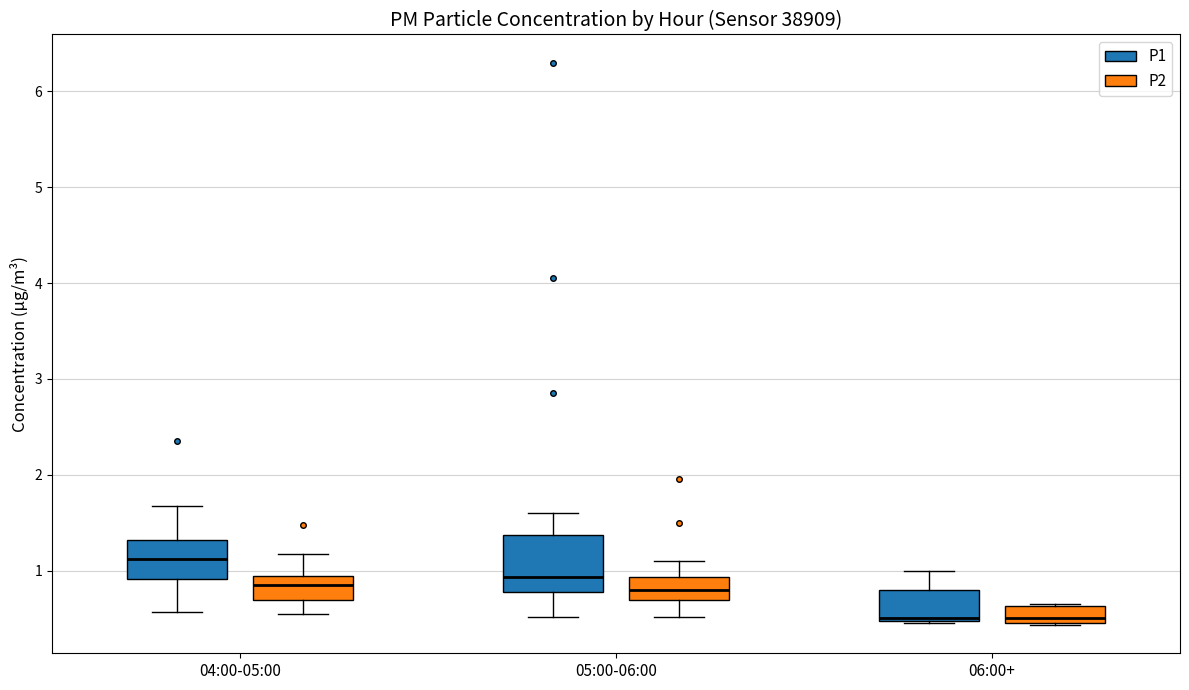

Reading left to right, read every box against the y-axis: the position of its median line, the range the box covers, and the ends of its whiskers. The values are not printed on the chart, so give them approximately, as read against the axis.

04:00-05:00 (P1): median 1.1, box 0.9 to 1.3, whiskers 0.6 to 1.7
04:00-05:00 (P2): median 0.9 (inside the box), box 0.7 to 0.9, whiskers 0.6 to 1.2
05:00-06:00 (P1): median 0.9, box 0.8 to 1.4, whiskers 0.5 to 1.6
05:00-06:00 (P2): median 0.8, box 0.7 to 0.9, whiskers 0.5 to 1.1
06:00+ (P1): median 0.5 (just above the box's lower edge), box 0.5 to 0.8, whiskers 0.5 to 1.0
06:00+ (P2): median 0.5 (just above the box's lower edge), box 0.5 to 0.6, whiskers 0.4 to 0.7